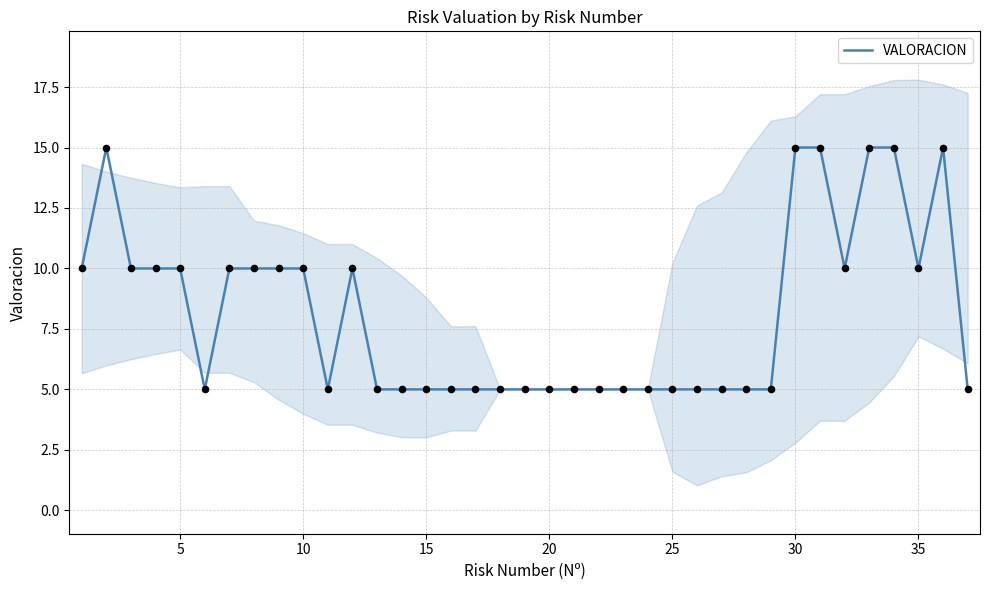

Is it true that VALORACION equals 5 at 15?

True